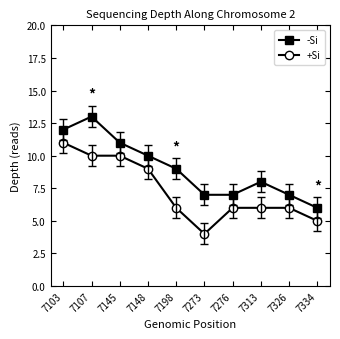

Rank the series at 7103 from lowest to highest value.

+Si, -Si